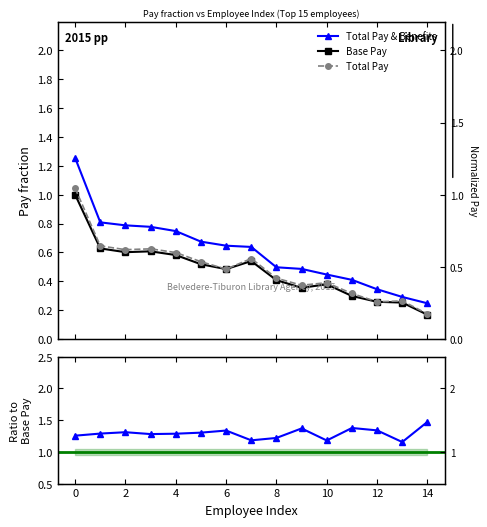

Rank the series by their maximum value, from lowest to highest.

Base Pay, Total Pay, Total Pay & Benefits